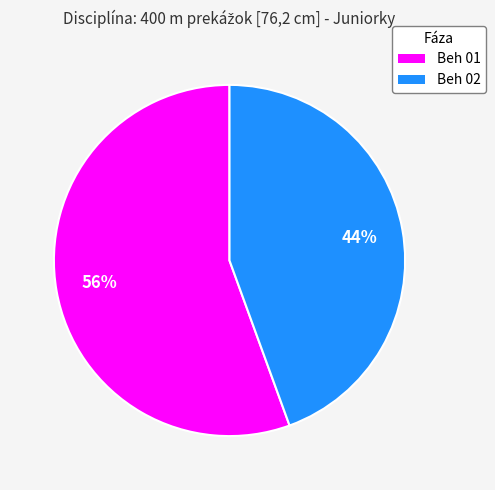

To the nearest percent, what is the combined percentage of Beh 01 and Beh 02?

100%